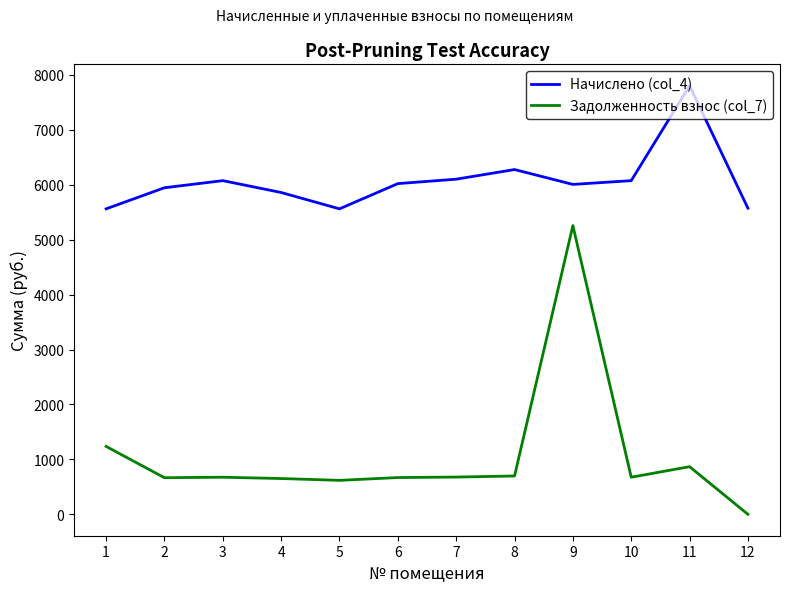

Between 3 and 9, which series saw the biggest shift?

Задолженность взнос (col_7)